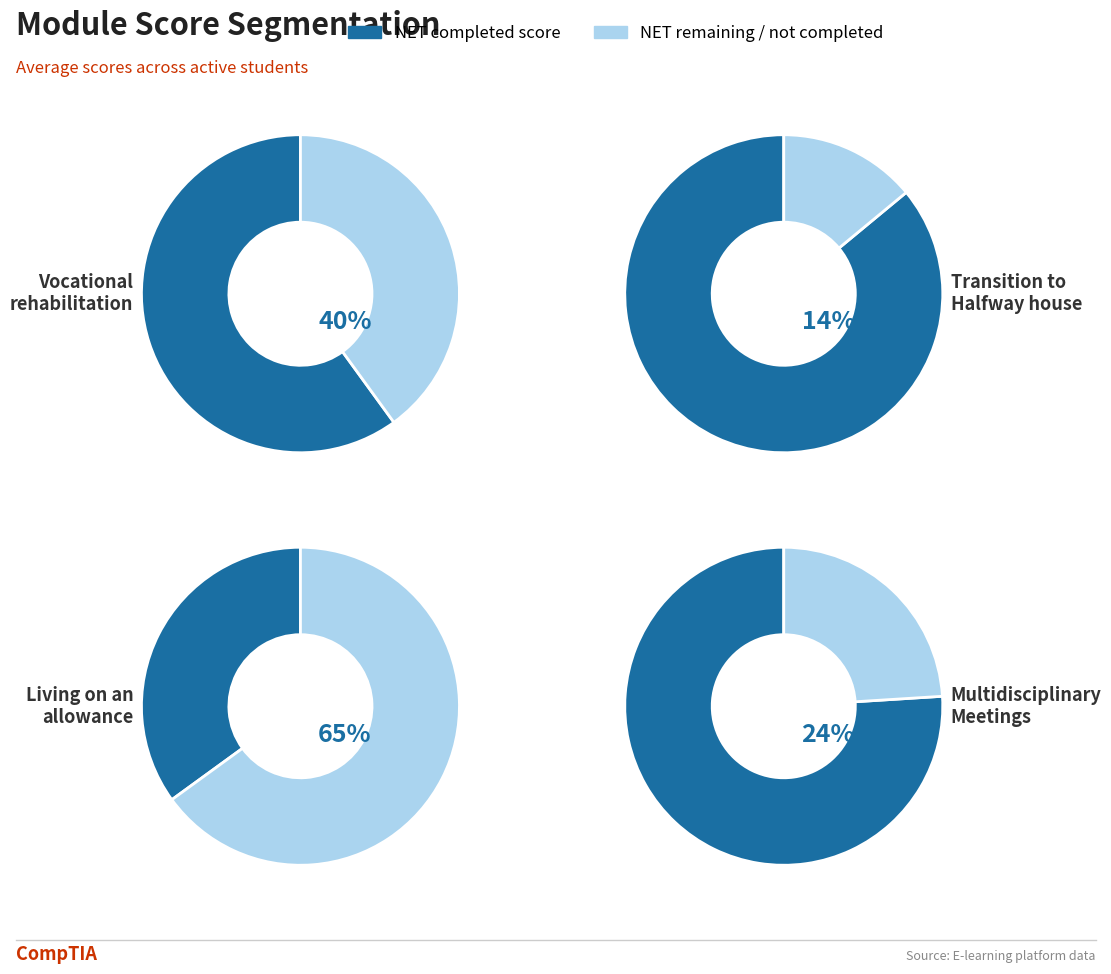

Which series has the largest range (max minus min)?

Transition to Halfway house